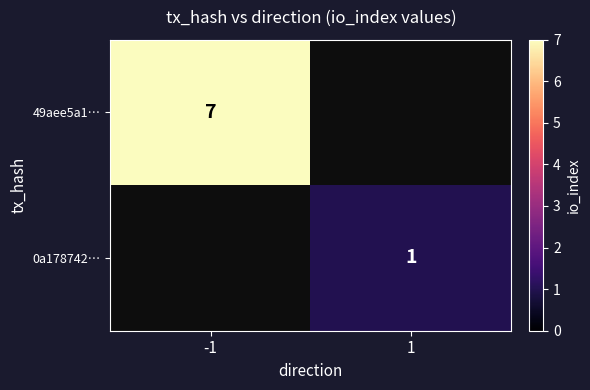

The 49aee5a1… series shows 7 at -1. True or false?

True